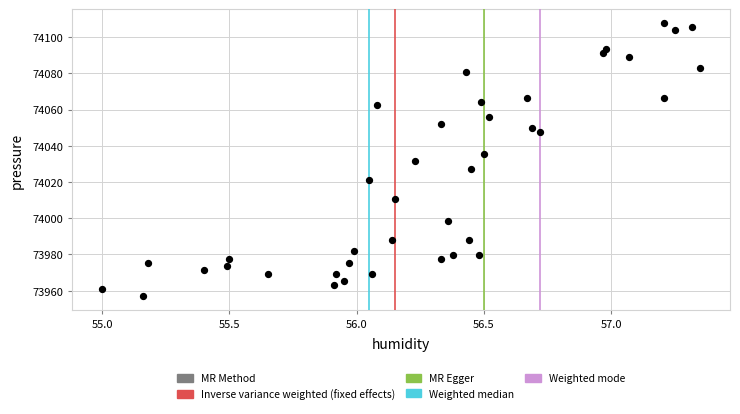

What is the range of X values (max minus min)?

2.4